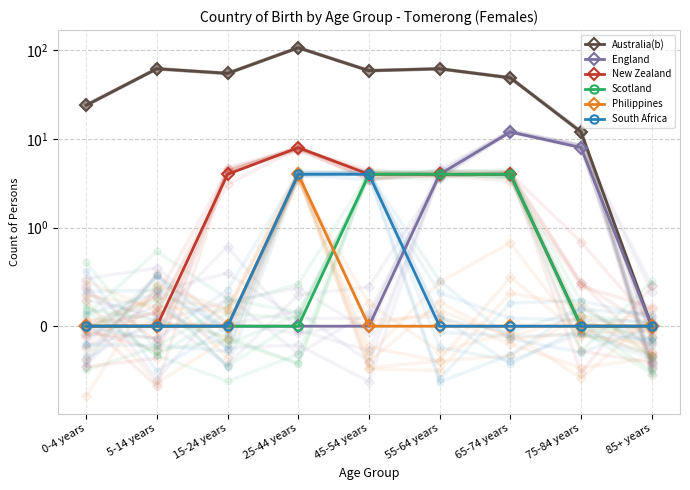

Count the number of data series in this chart.

6